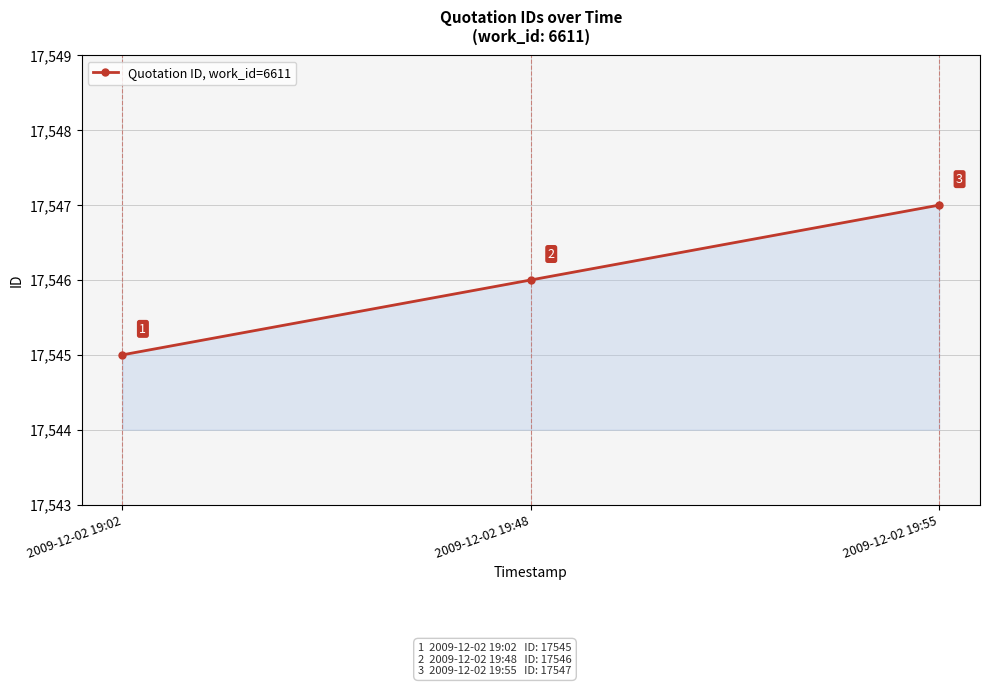

Rank the categories by value from lowest to highest.

2009-12-02 19:02, 2009-12-02 19:48, 2009-12-02 19:55